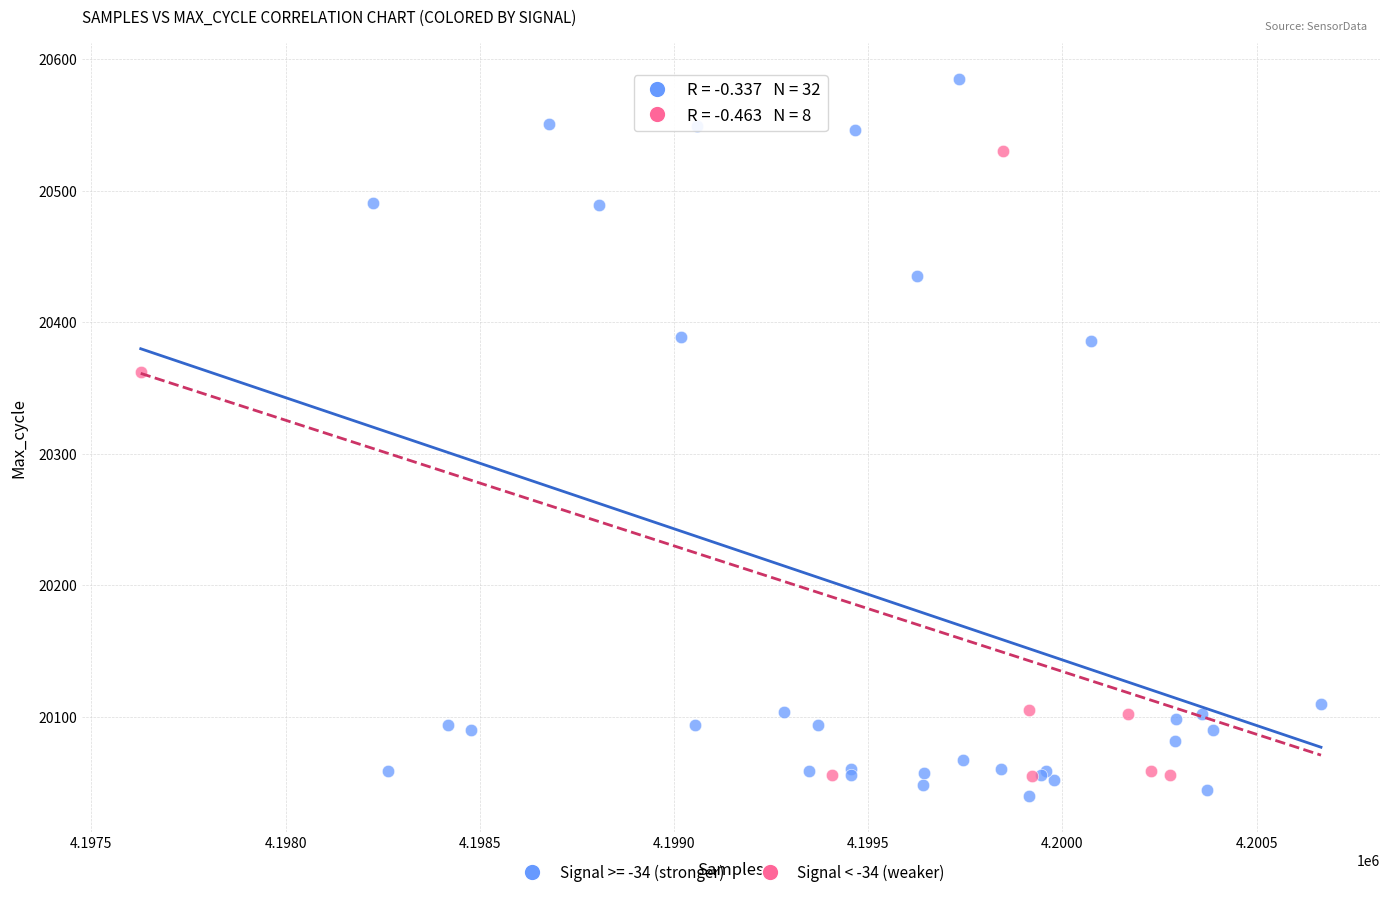

Which series has the largest Y range (max minus min)?

Signal >= -34 (stronger)